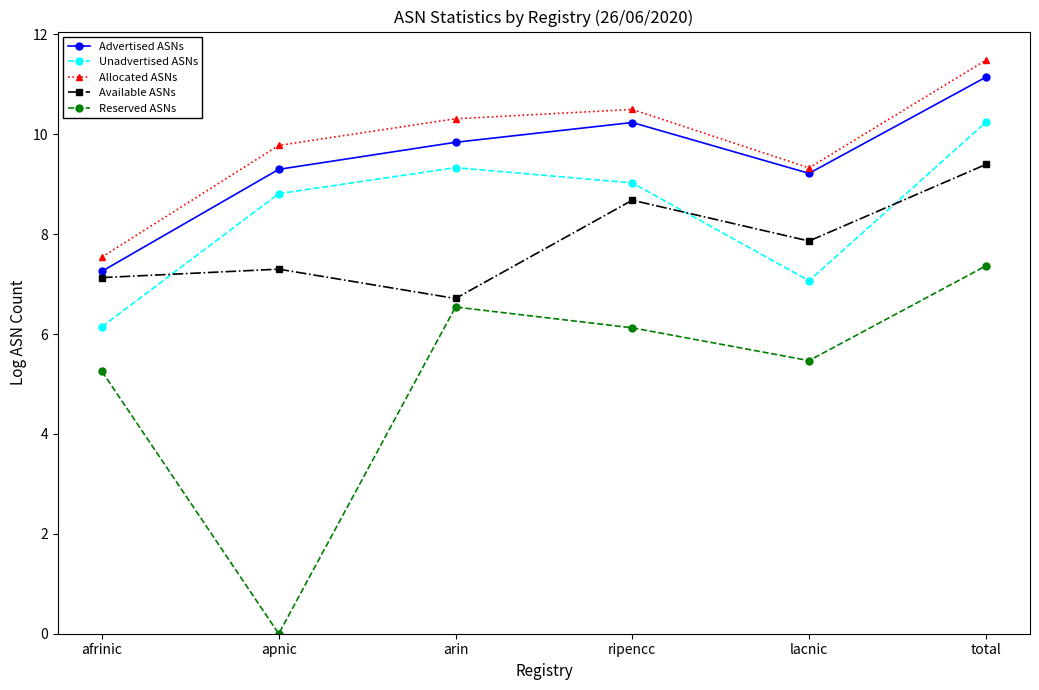

Does the chart display data point markers on the line(s)?

Yes